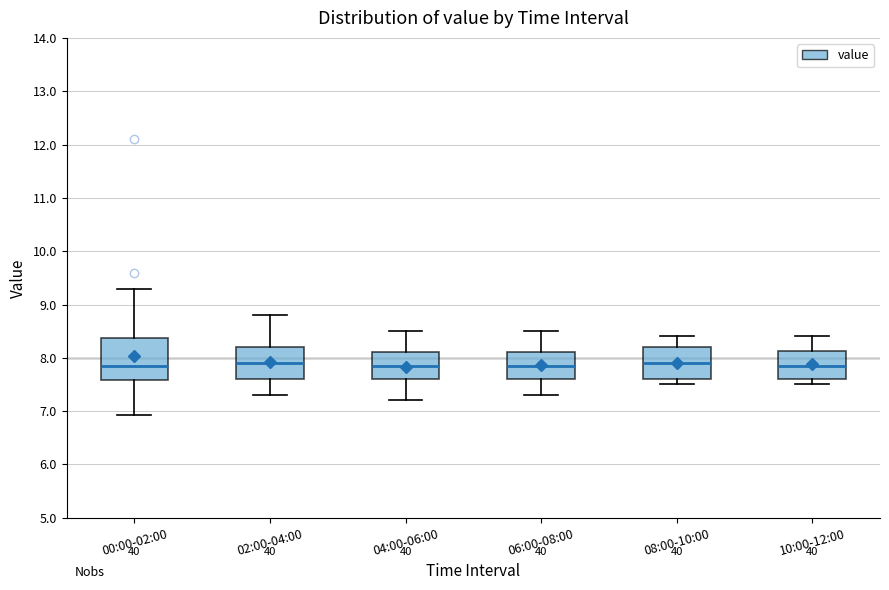

Reading left to right, transcribe this box plot: for each box, give where its median line is, the range the box spans, and where its two whiskers end, as read against the y-axis. The values are not printed on the chart, so give them approximately, as read against the axis.

00:00-02:00: median 7.9, box 7.6 to 8.4, whiskers 6.9 to 9.3
02:00-04:00: median 7.9, box 7.6 to 8.2, whiskers 7.3 to 8.8
04:00-06:00: median 7.9, box 7.6 to 8.1, whiskers 7.2 to 8.5
06:00-08:00: median 7.9, box 7.6 to 8.1, whiskers 7.3 to 8.5
08:00-10:00: median 7.9, box 7.6 to 8.2, whiskers 7.5 to 8.4
10:00-12:00: median 7.9, box 7.6 to 8.1, whiskers 7.5 to 8.4